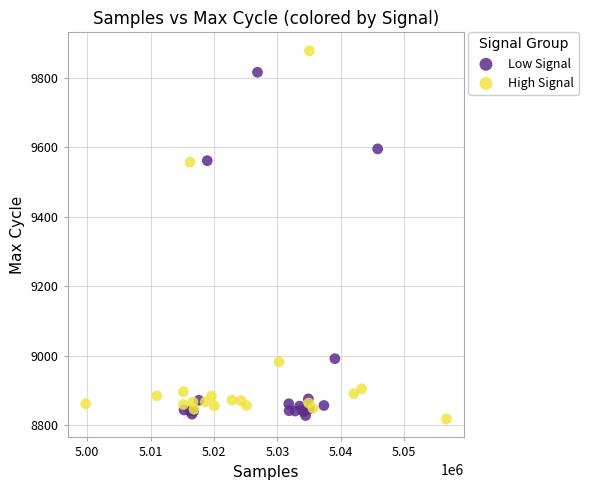

What are all the series names shown in the legend?

Low Signal, High Signal